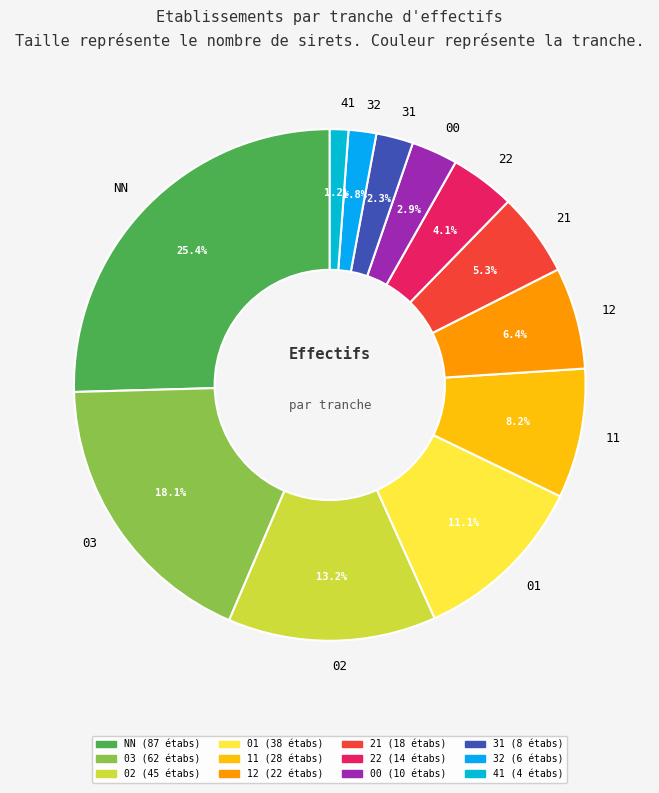

Combined, do 22 and 11 account for over 50%?

No